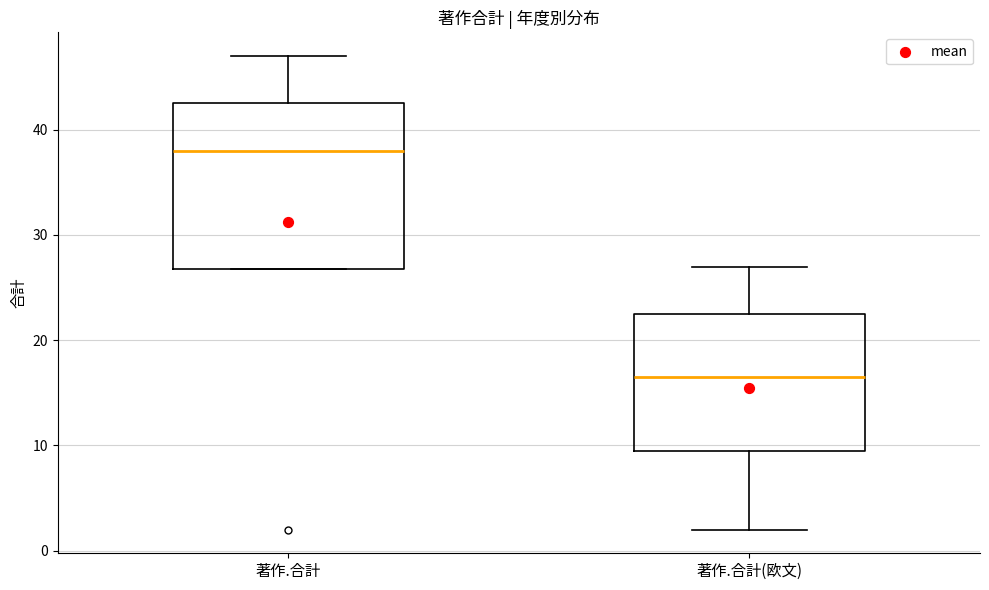

Reading left to right, transcribe this box plot: for each box, give where its median line is, the range the box spans, and where its two whiskers end, as read against the y-axis. The values are not printed on the chart, so give them approximately, as read against the axis.

著作.合計: median 38, box 27 to 43, whiskers 27 to 47
著作.合計(欧文): median 17, box 10 to 23, whiskers 2 to 27